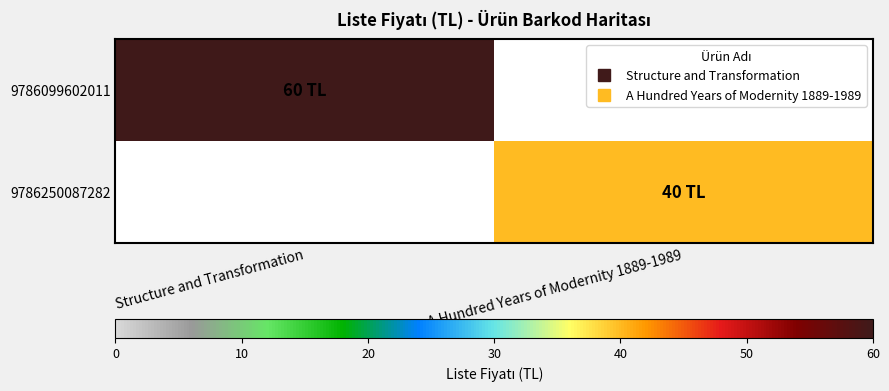

Which category has the highest value in the 9786099602011 series?

Structure and Transformation